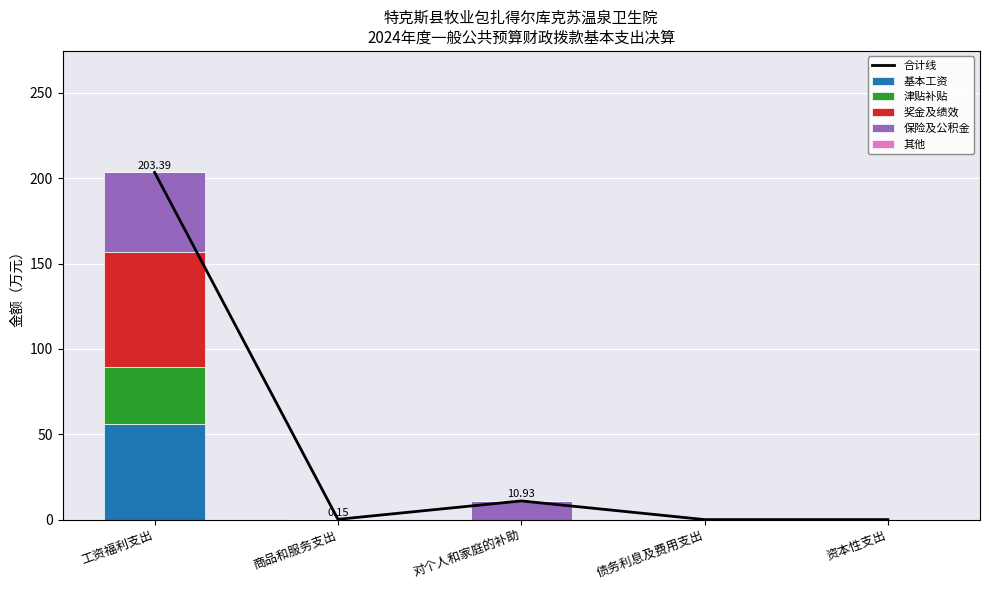

How many positive values does the 奖金及绩效 series have?

1